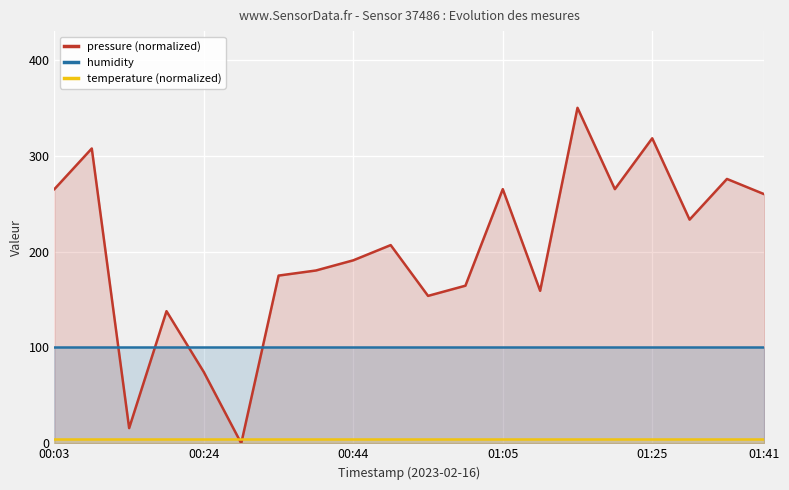

What is the total value across all series at 15?

370.2